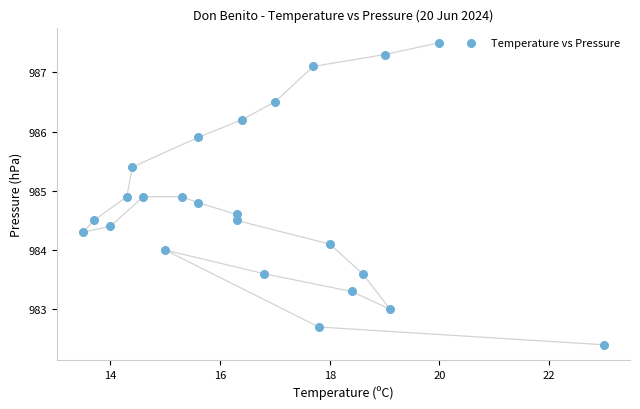

What is the range of Y values (max minus min)?

5.1